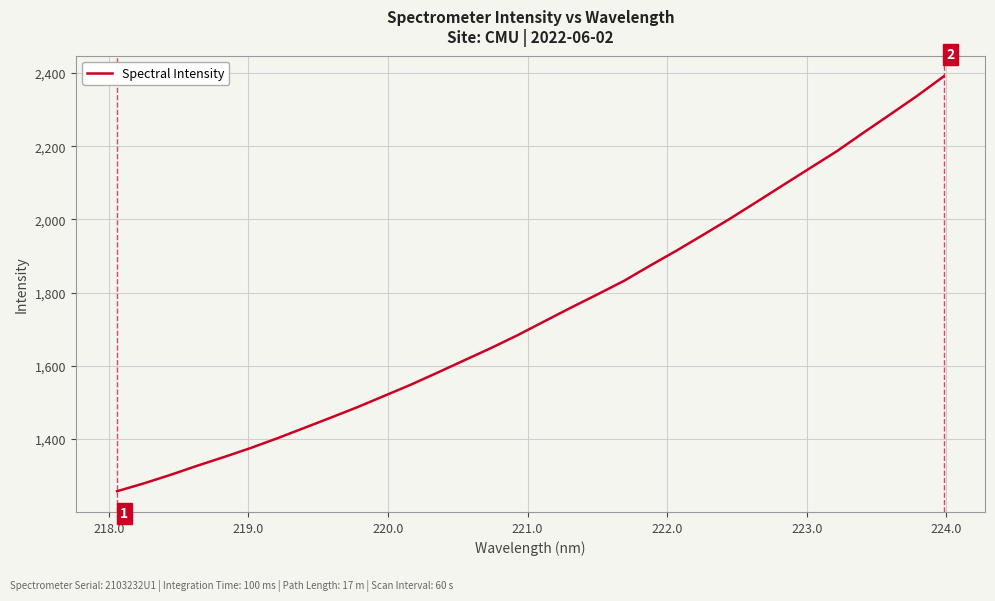

What is the difference between the maximum and minimum values?

1133.6